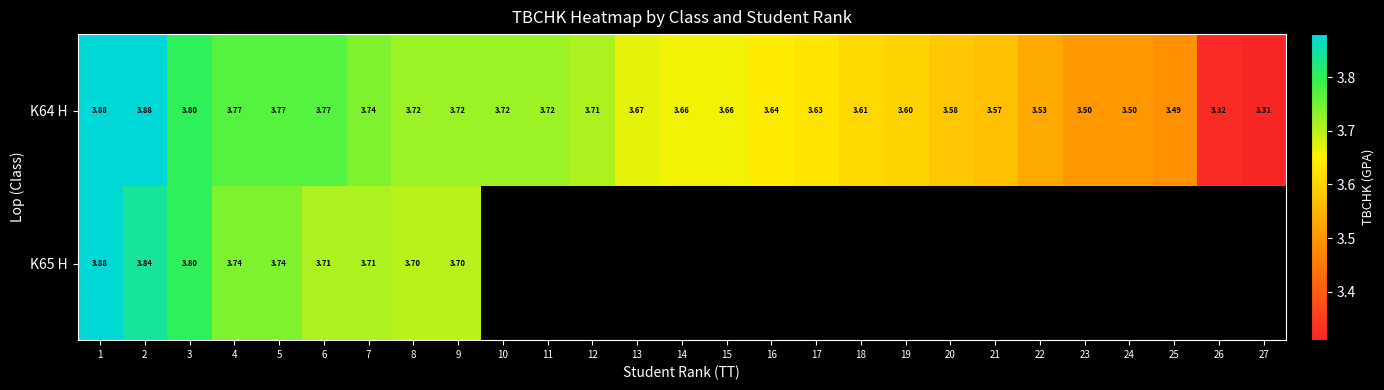

Is the value of K64 H at 10 greater than the value of K65 H at 9?

Yes